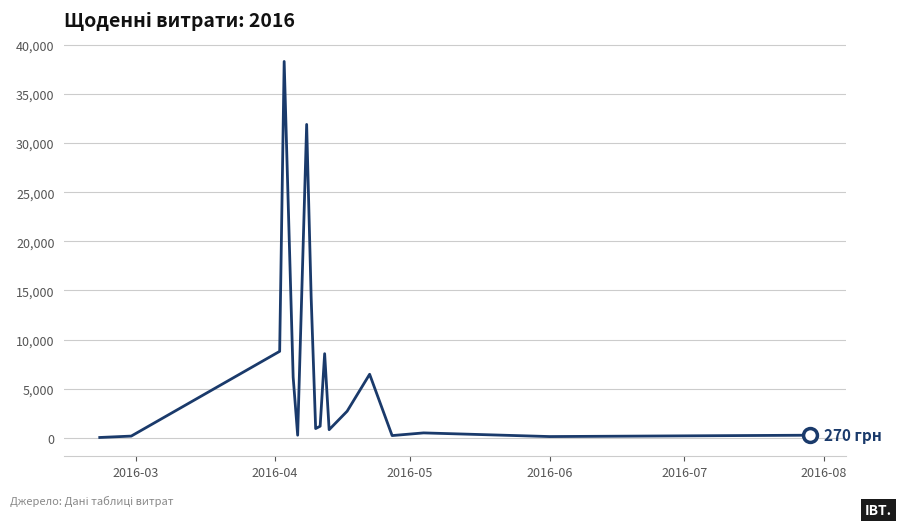

What is the maximum value shown in the chart?

38303.0